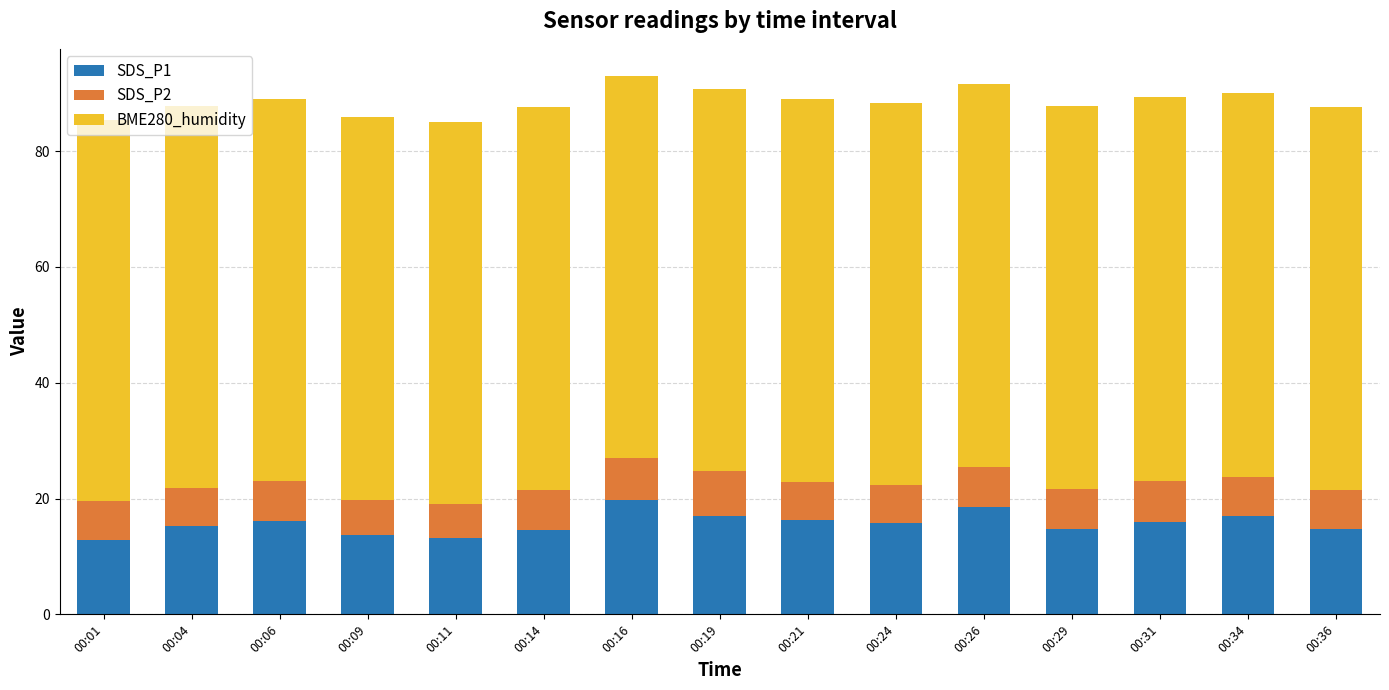

What is the difference between the SDS_P1 values at 00:06 and 00:16?

3.5